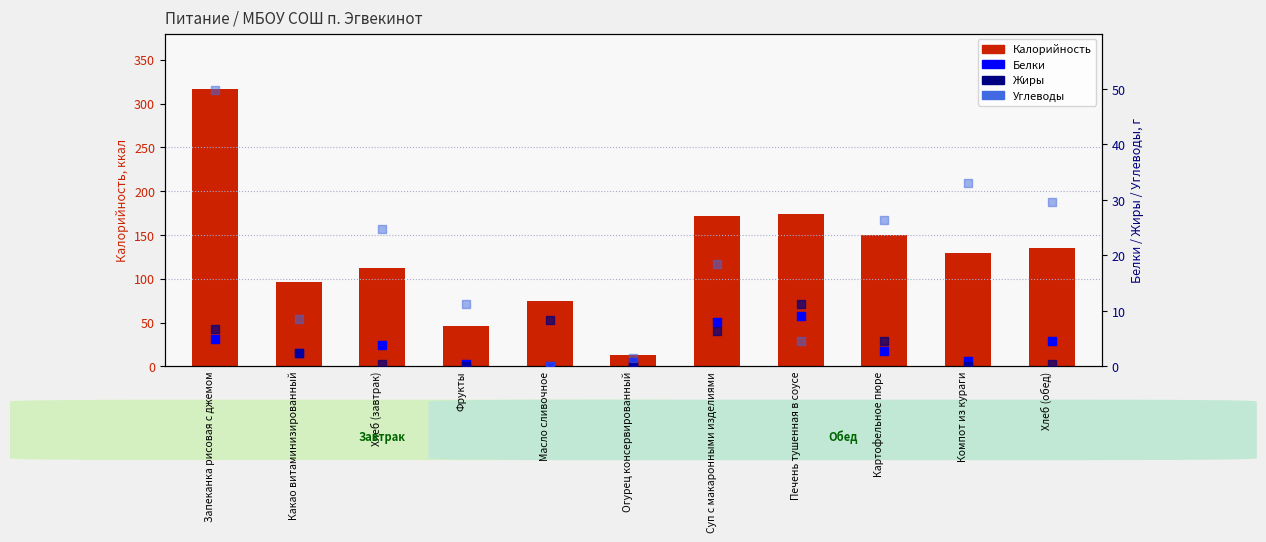

What are all the series names shown in the legend?

Калорийность, Белки, Жиры, Углеводы